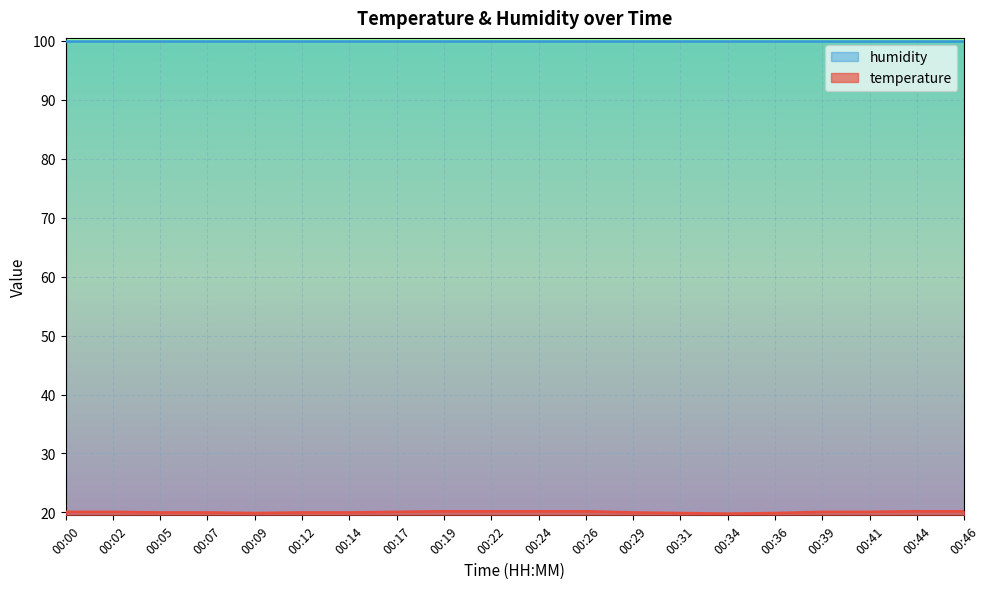

What is the difference between the values at 00:34 and 00:14?

0.2